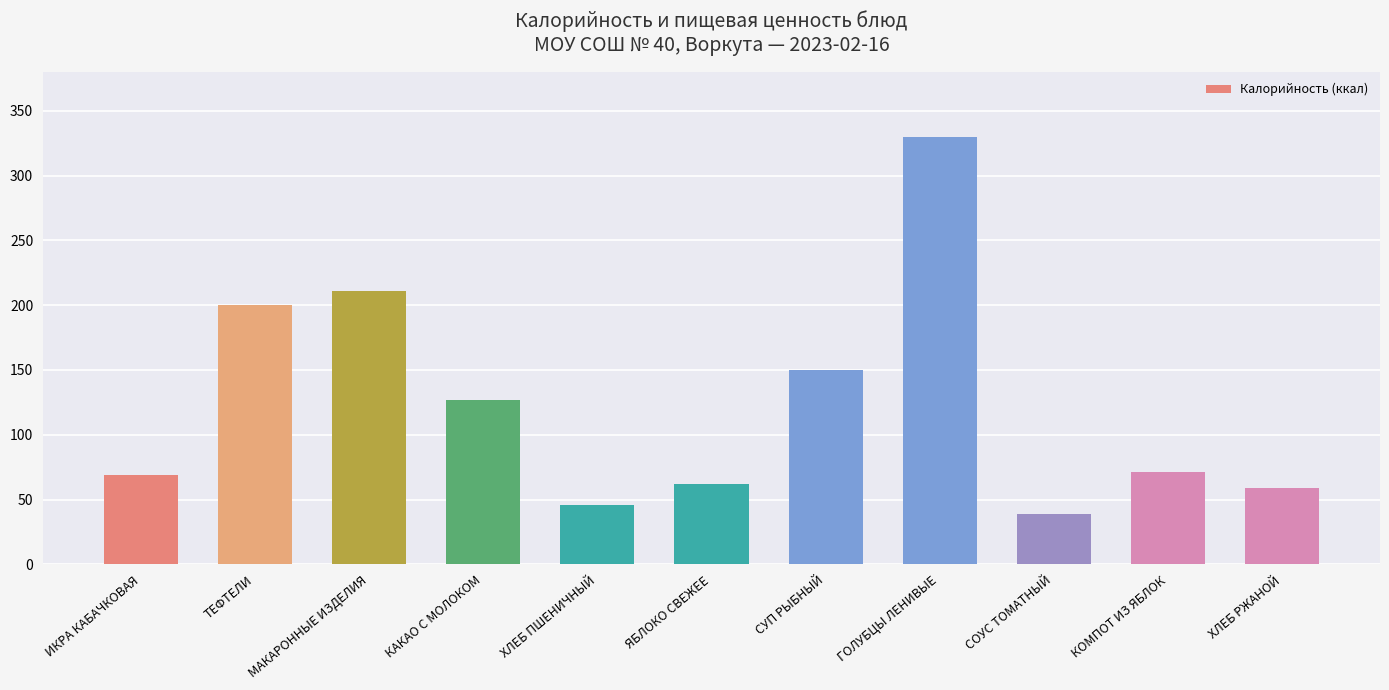

Where does the data first go above 71?

ТЕФТЕЛИ